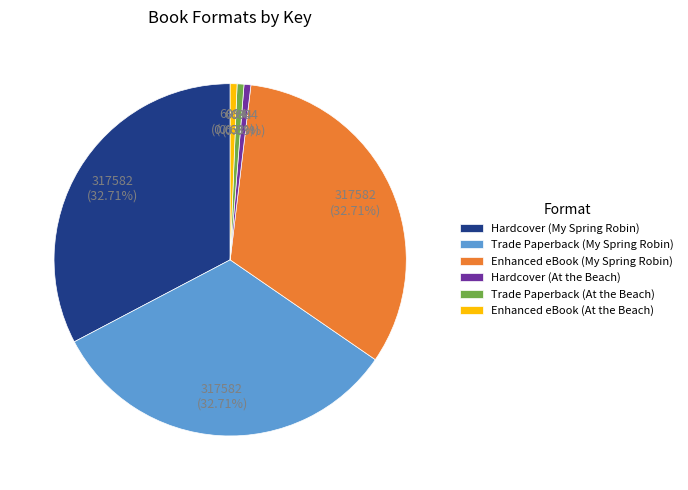

Does Trade Paperback (At the Beach) represent more than half of the total?

No